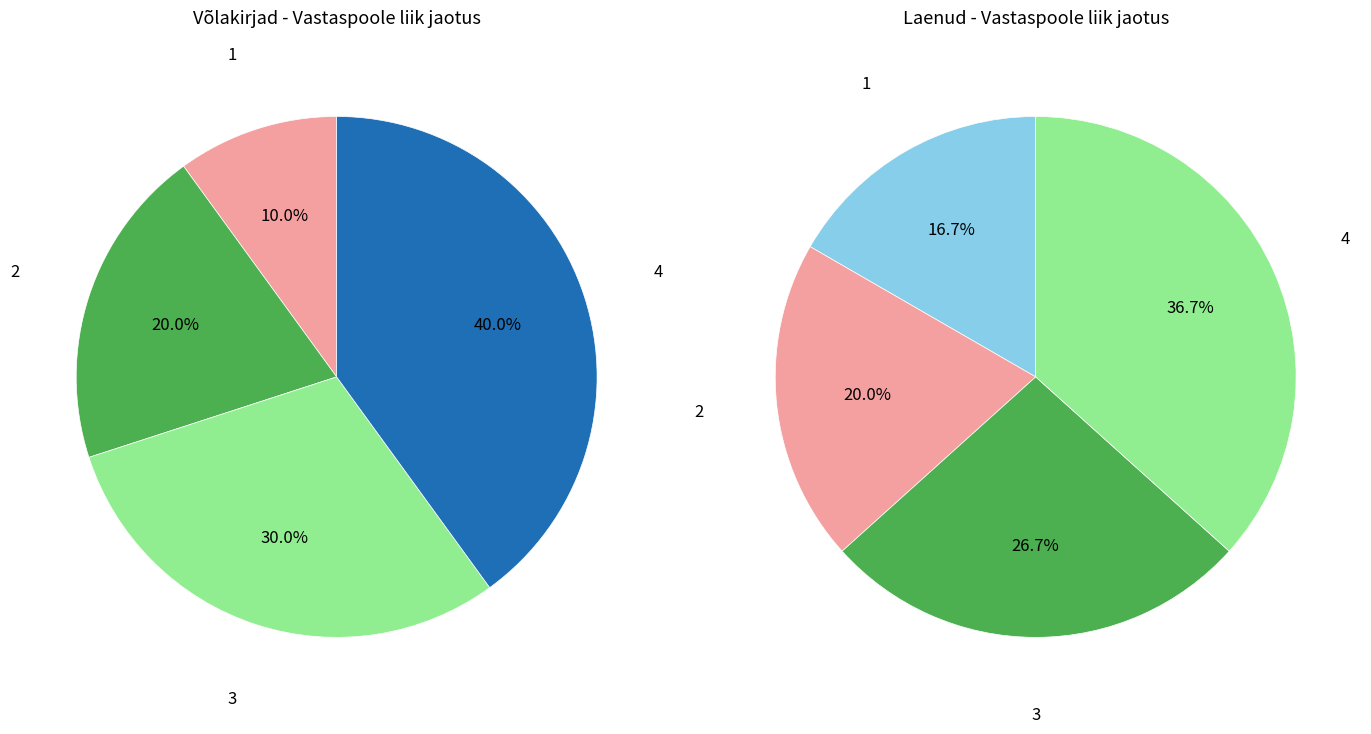

Is the sum of Finantssektori äriühingud (Võlakirjad) and Finantssektorivälised äriühingud (Laenud) greater than half?

No